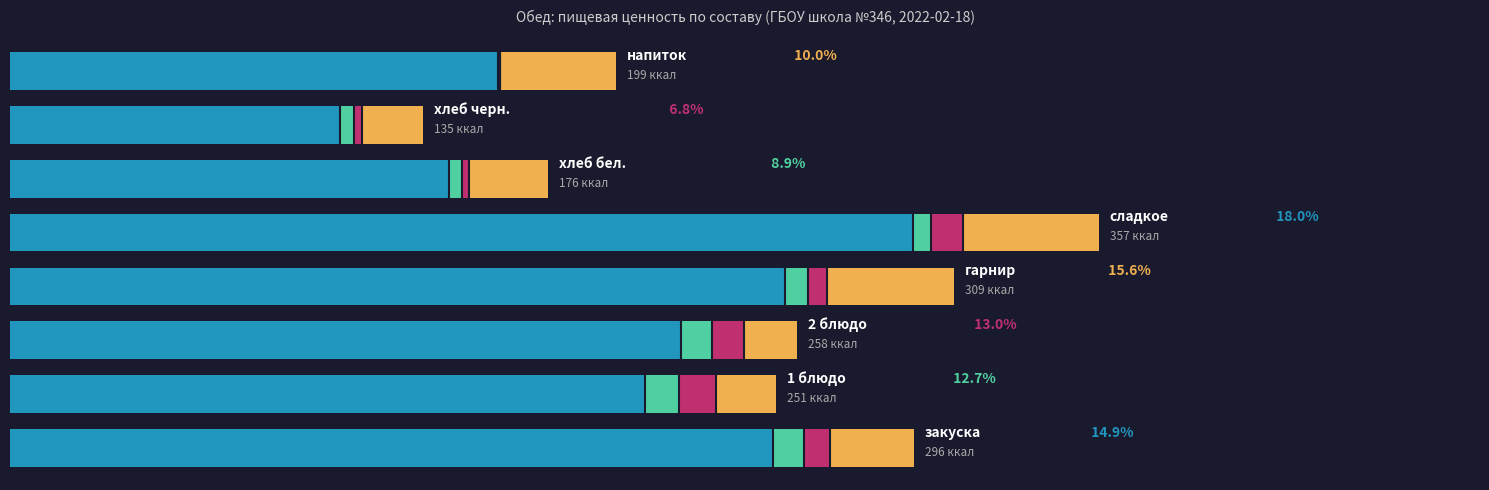

True or false: Белки has a value of 10.1 at 2.

True